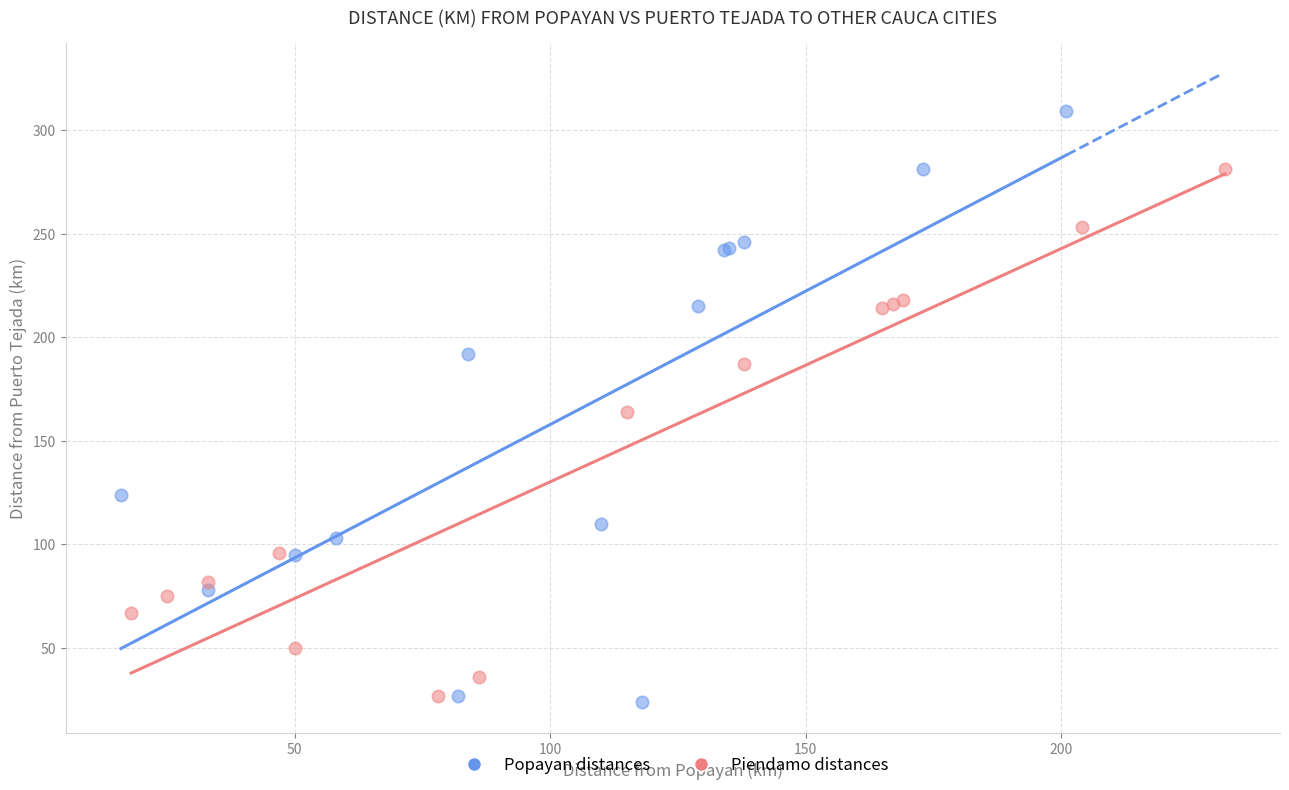

What are all the series names shown in the legend?

Popayan distances, Piendamo distances